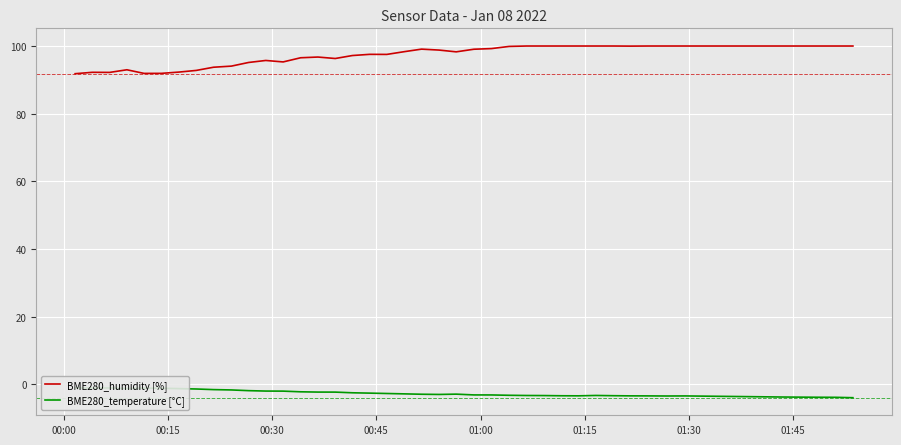

What is the minimum value for BME280_humidity [%]?

91.8